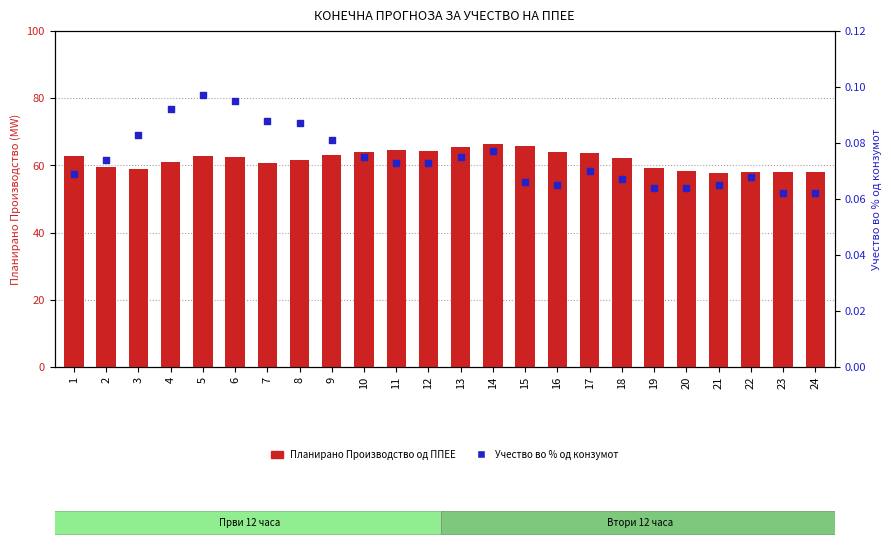

Which series has the largest total across all categories?

Планирано Производство од ППЕЕ